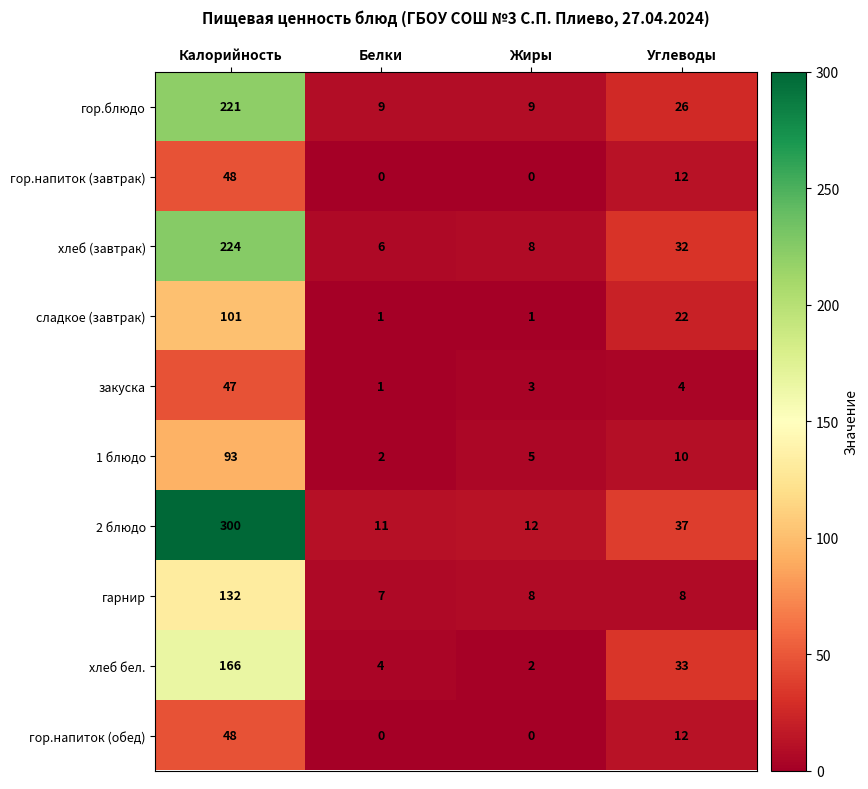

What is the greatest value displayed?

300